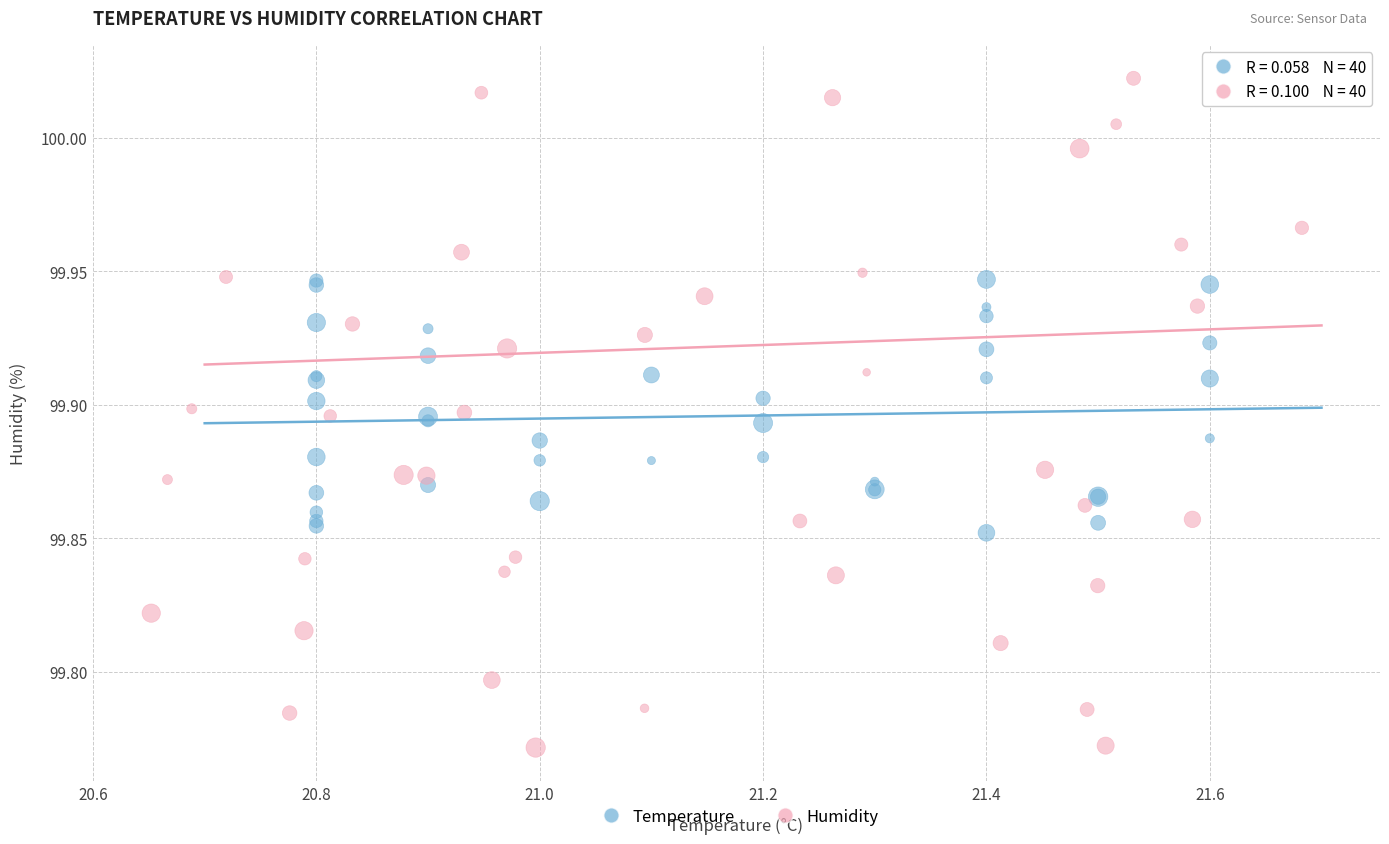

Which series has the largest Y range (max minus min)?

Humidity